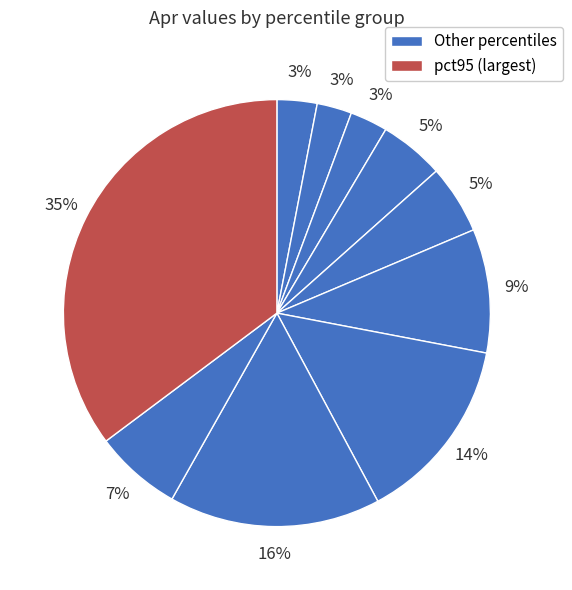

To the nearest percent, what is the average slice percentage?

10%